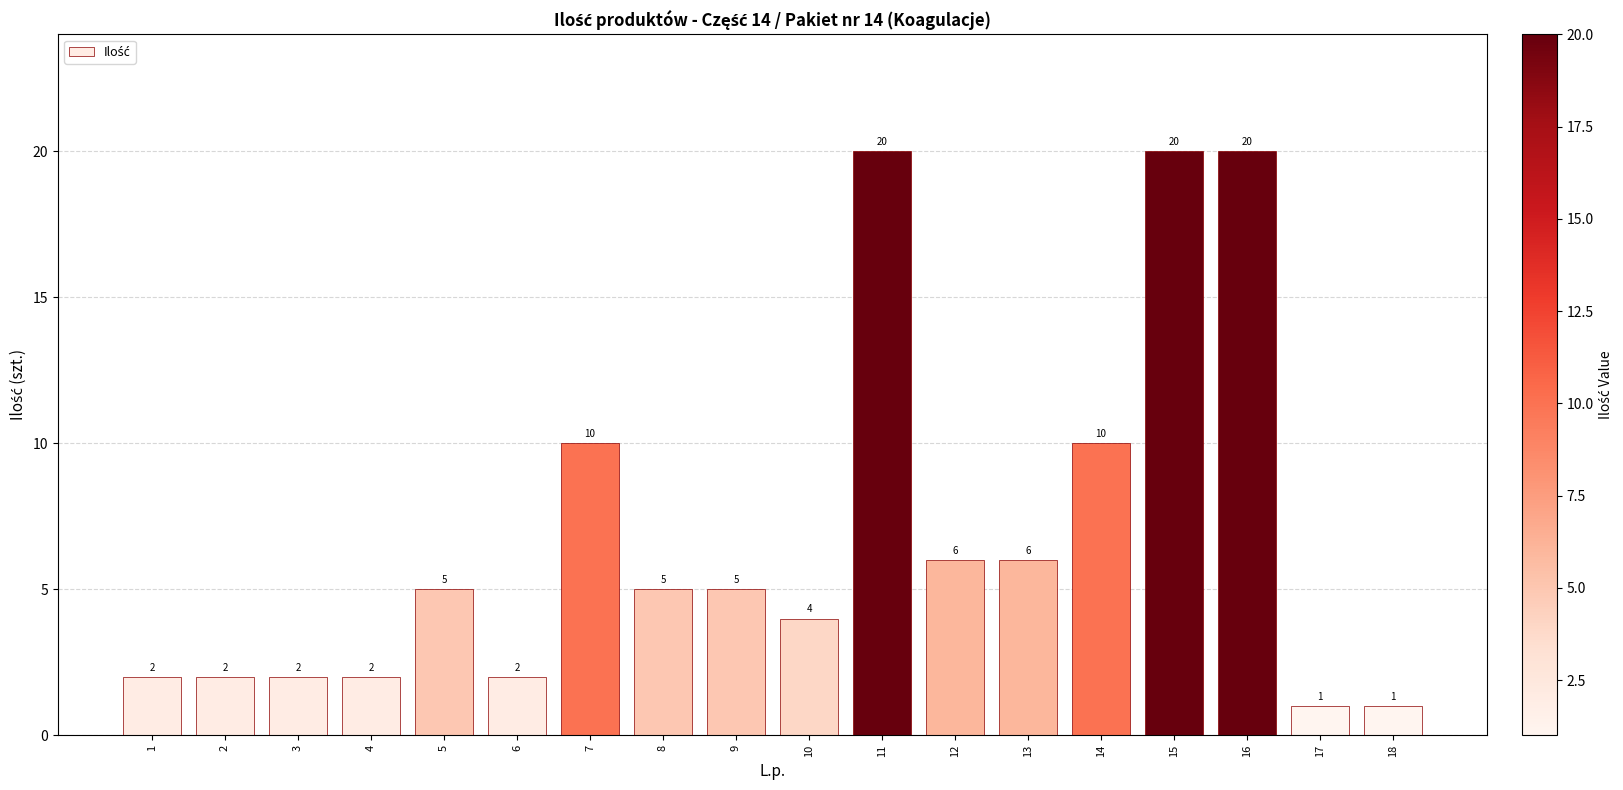

The value at 16 is 20. True or false?

True